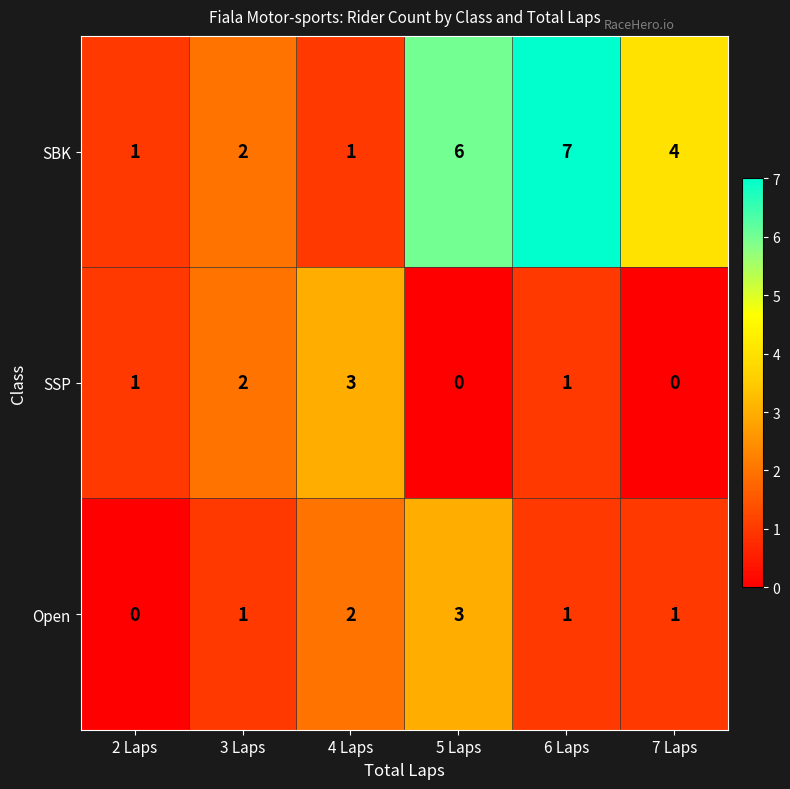

Reading left to right, transcribe all the data shown in this chart.

SBK: 1	2	1	6	7	4
SSP: 1	2	3	0	1	0
Open: 0	1	2	3	1	1